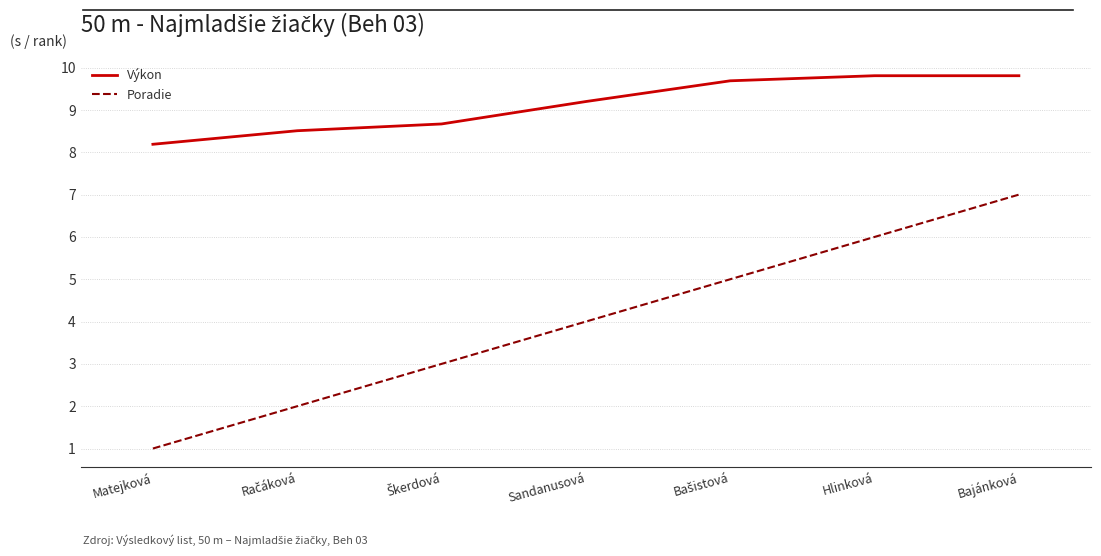

What is the difference between the maximum and minimum values in the Poradie series?

6.0